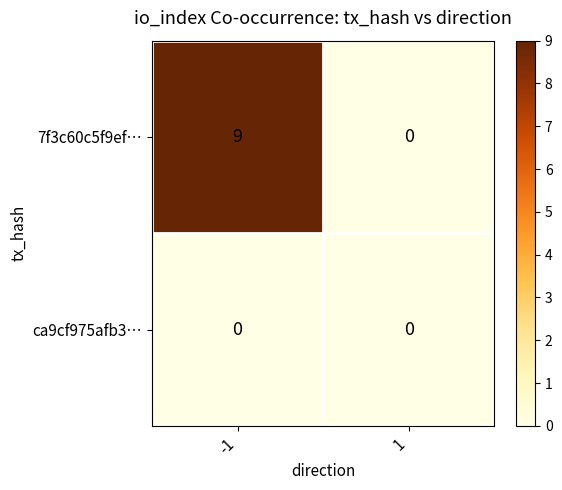

What is the difference between the highest and lowest values at -1?

9